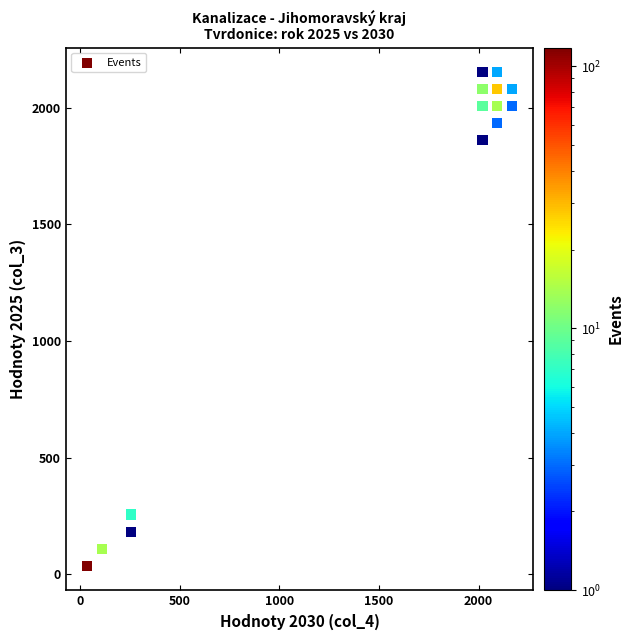

What Y value in the scatter plot is closest to 1094?

1860.0